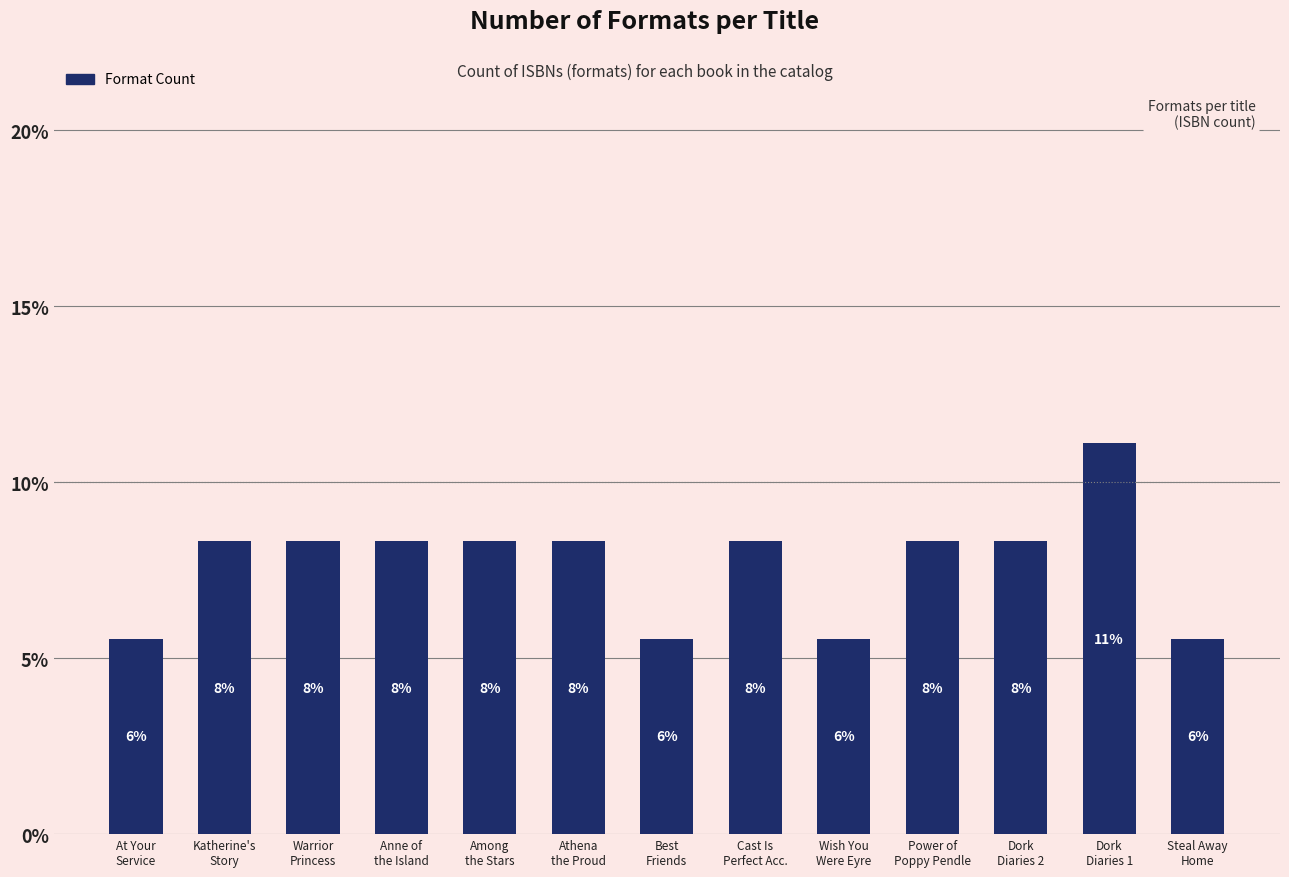

How many bars are there in total?

13